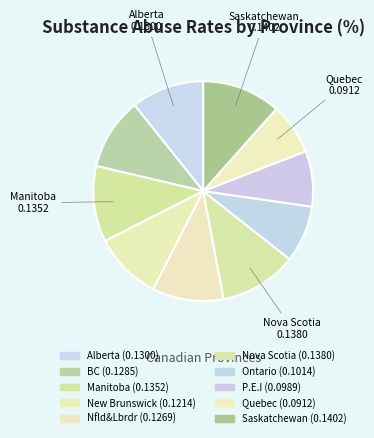

Count the number of slices in the pie.

10